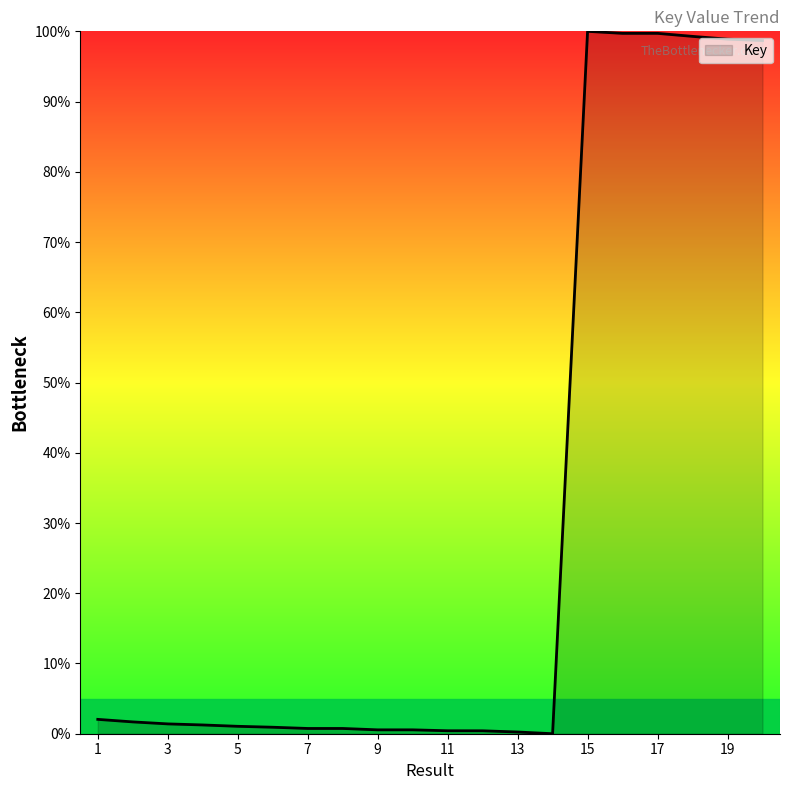

What is the difference between the maximum and second lowest values?

99.8